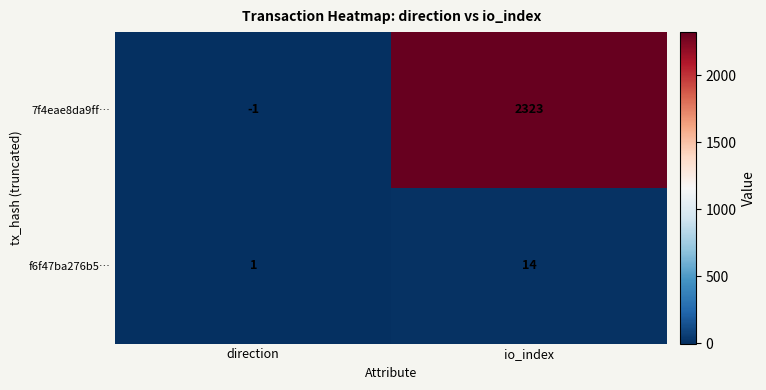

What is the difference between the 7f4eae8da9ff… values at io_index and direction?

2324